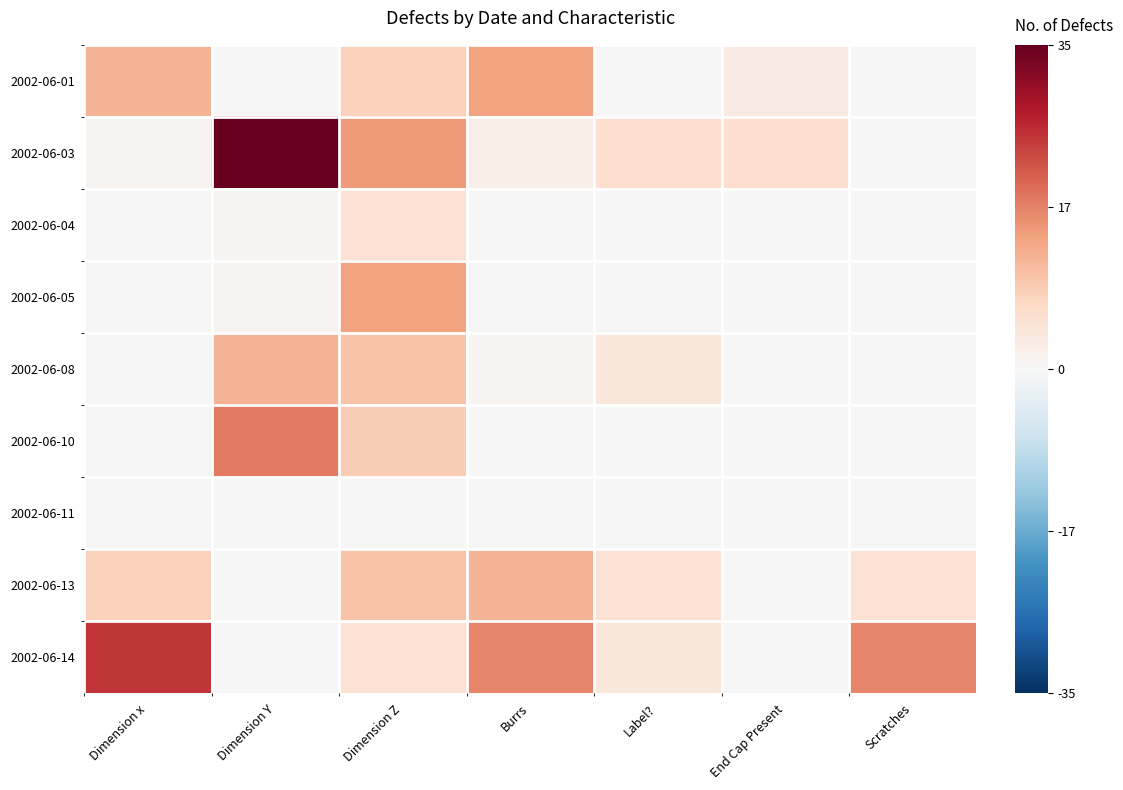

At which category is the sum across all series the highest?

Dimension Z